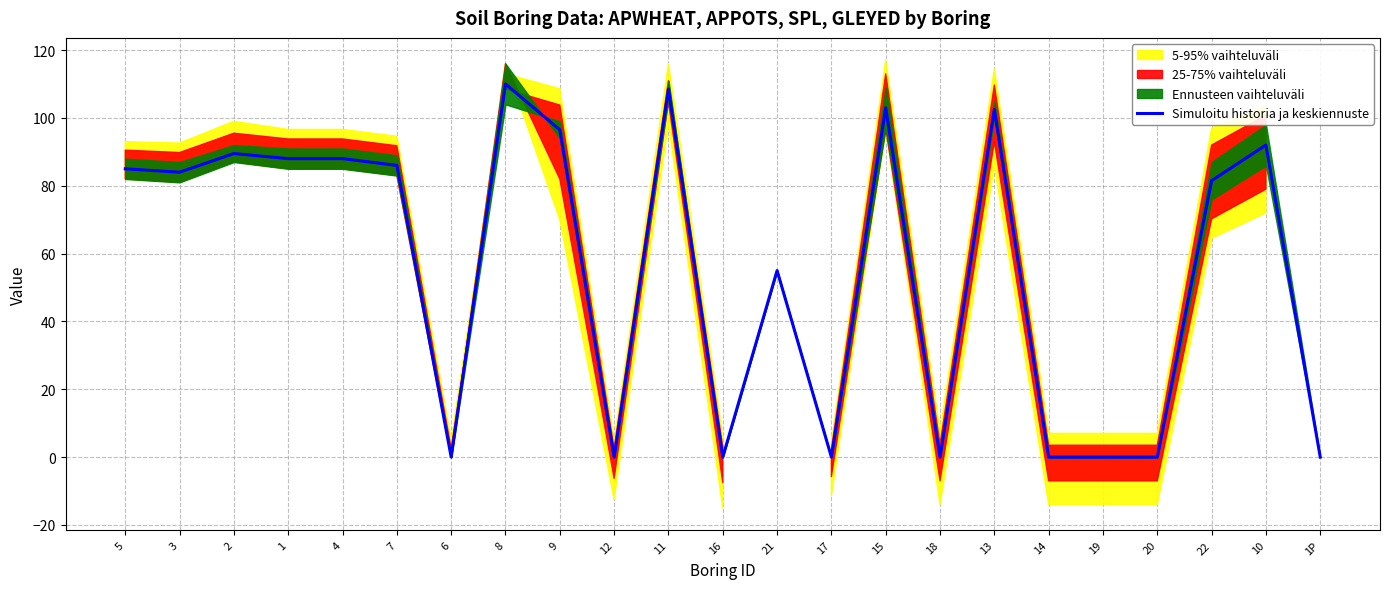

The value at 20 is 0.0. True or false?

True